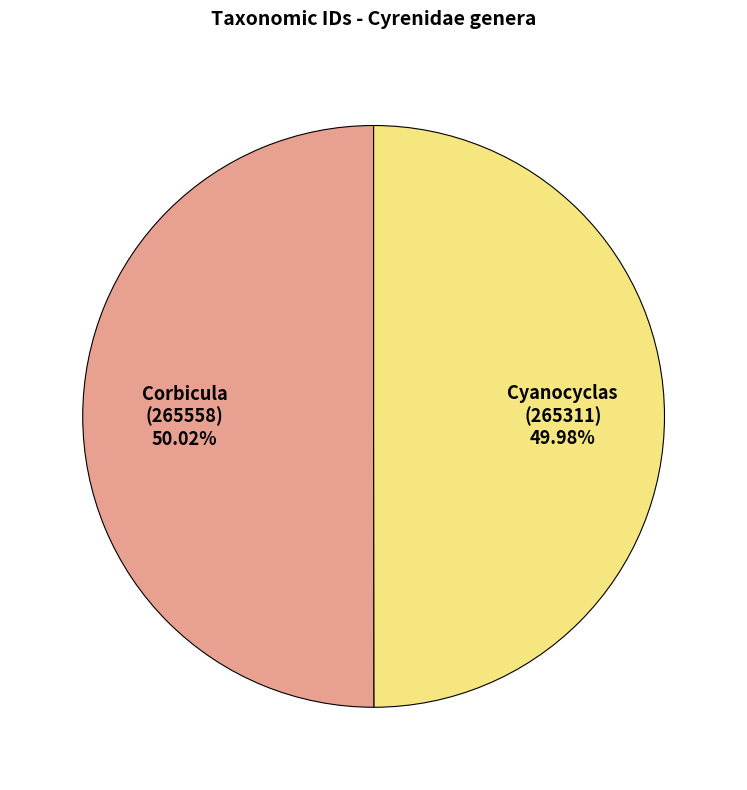

Count the number of slices in the pie.

2